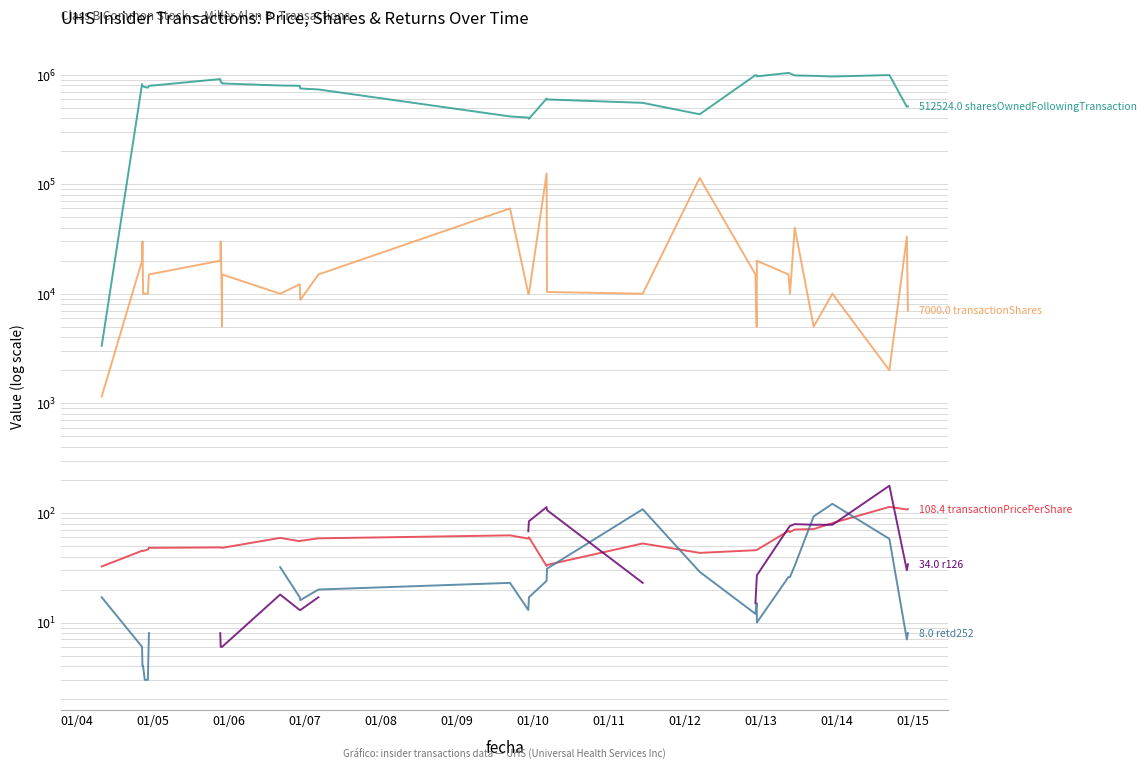

What is the lowest value of the sharesOwnedFollowingTransaction series?

3346.0